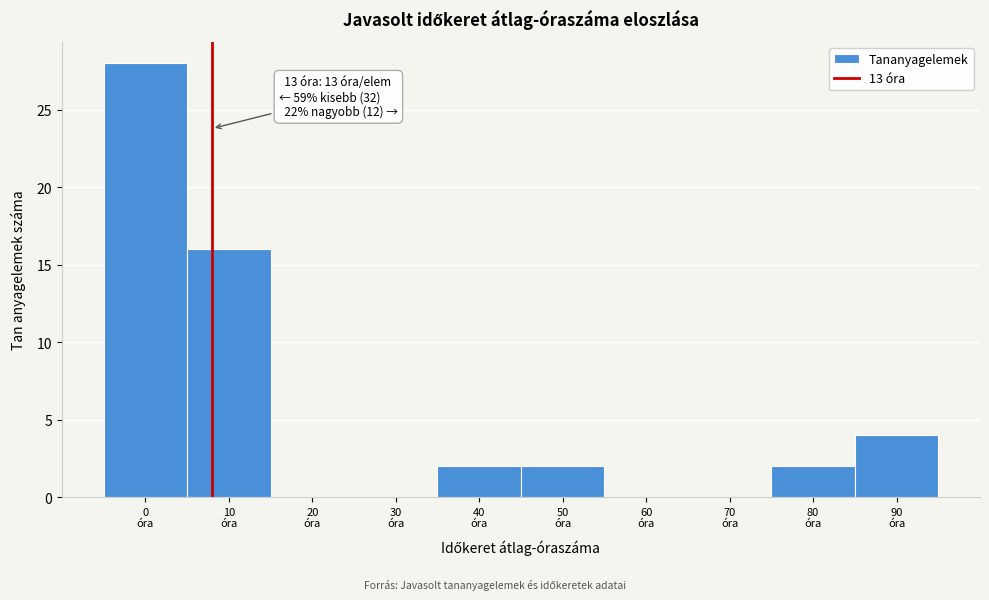

What is the greatest value displayed?

28